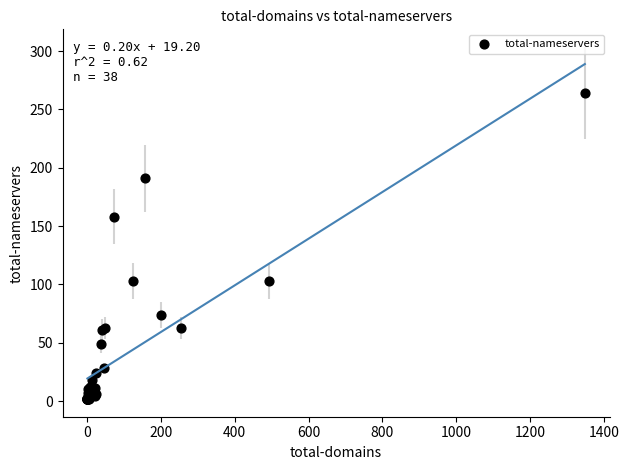

What Y value in the scatter plot is closest to 133?

158